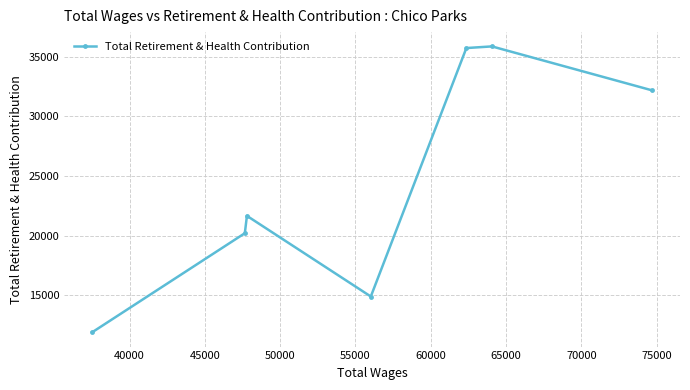

What is the minimum value shown in the chart?

11907